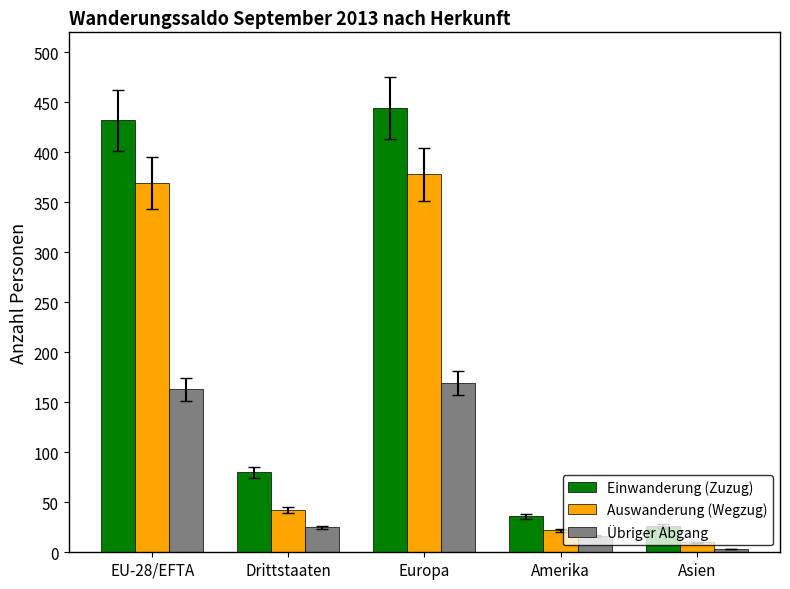

The value of Einwanderung (Zuzug) at Europa is 296. True or false?

False